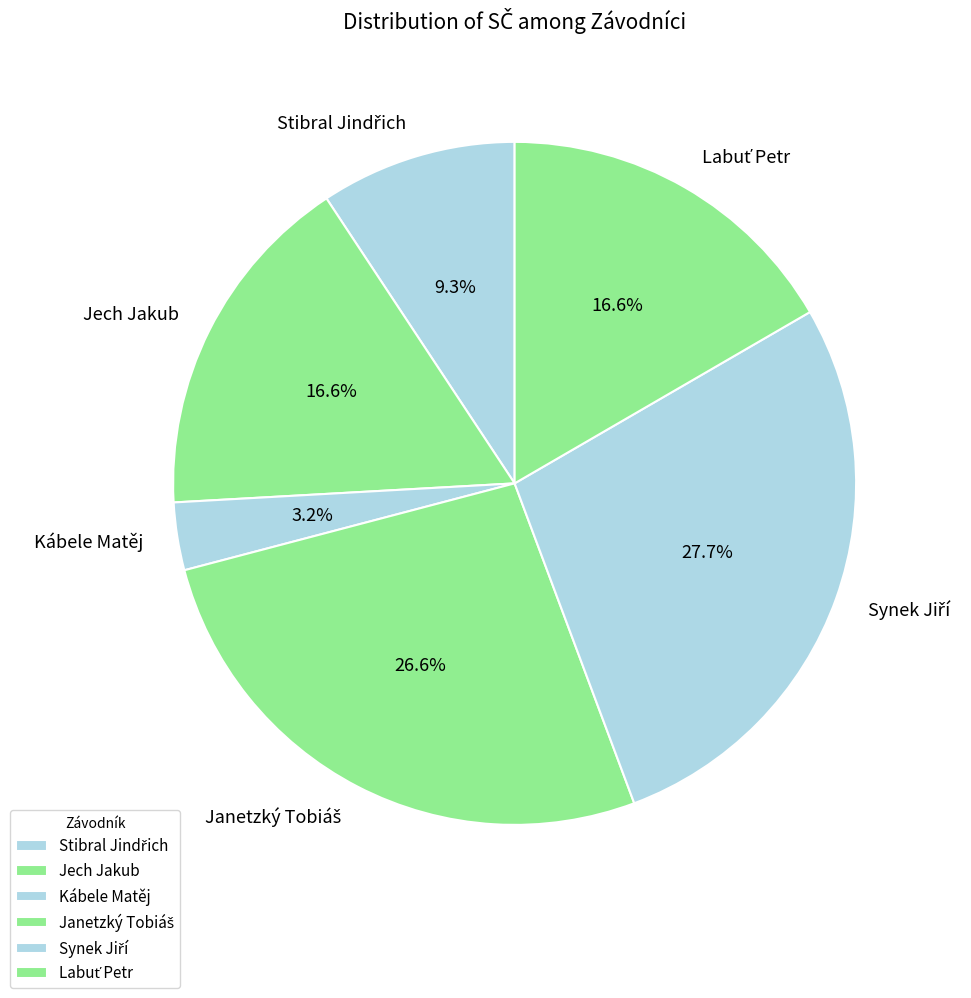

Count the number of slices in the pie.

6